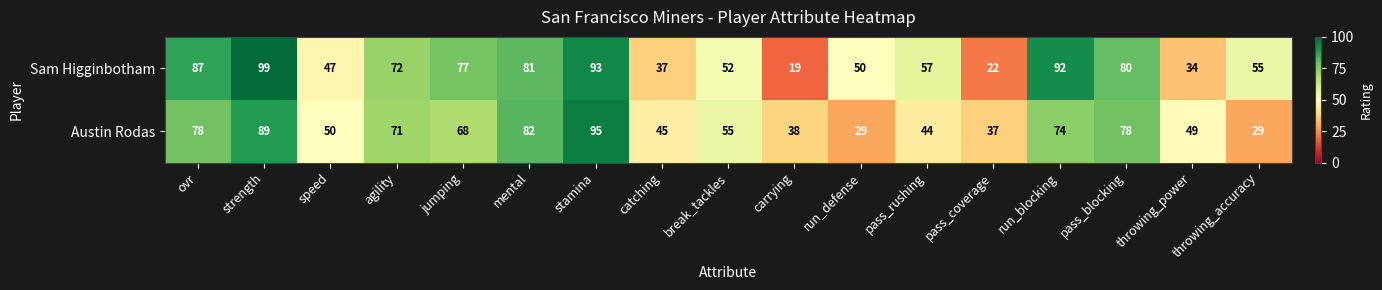

Which series has the largest total across all categories?

Sam Higginbotham